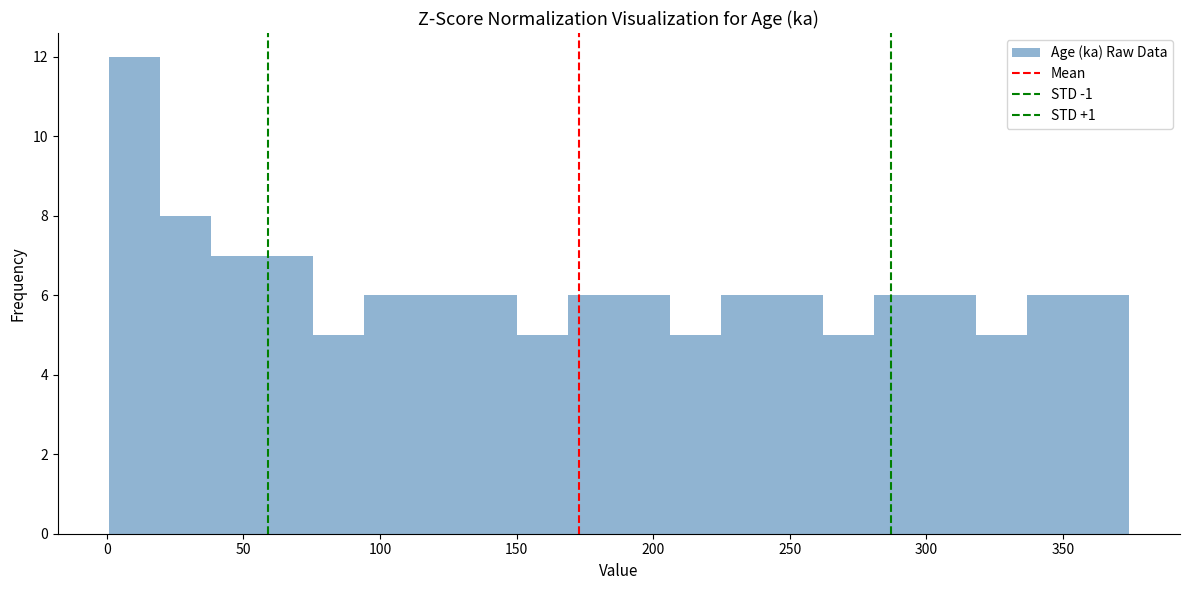

Around what value on the x-axis is the tallest bar? Give the approximate position of its centre, as read against the axis.

10